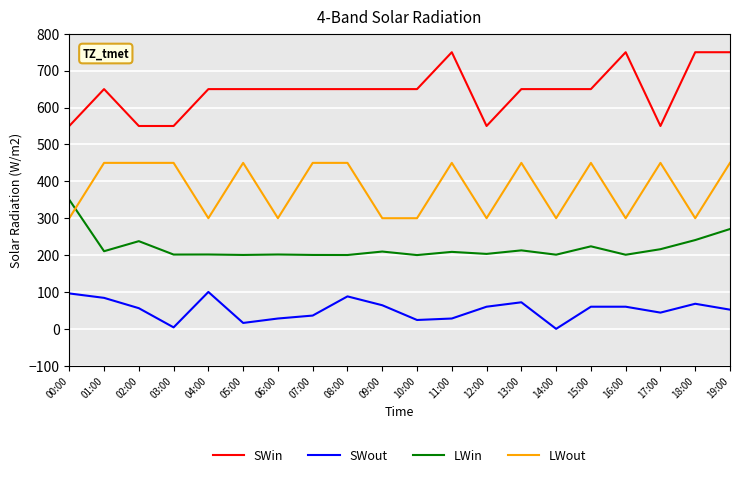

The LWin series shows 301.5 at 10:00. True or false?

False